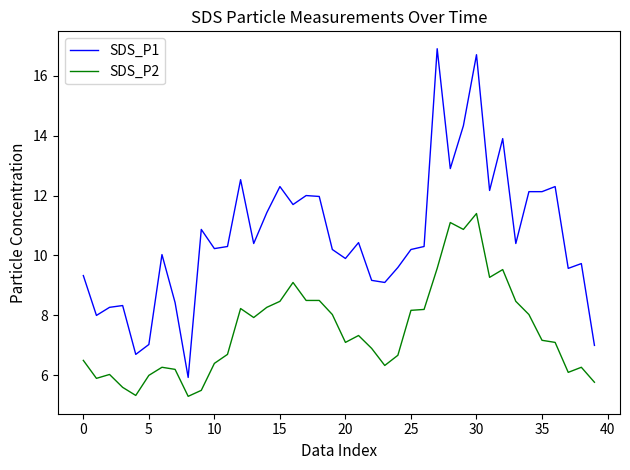

What are all the series names shown in the legend?

SDS_P1, SDS_P2